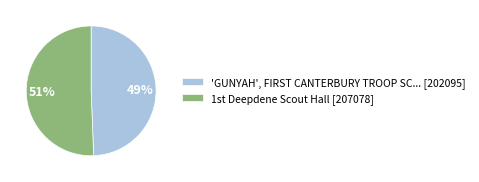

What is the smallest slice in the pie chart?

'GUNYAH', FIRST CANTERBURY TROOP SC... [202095]